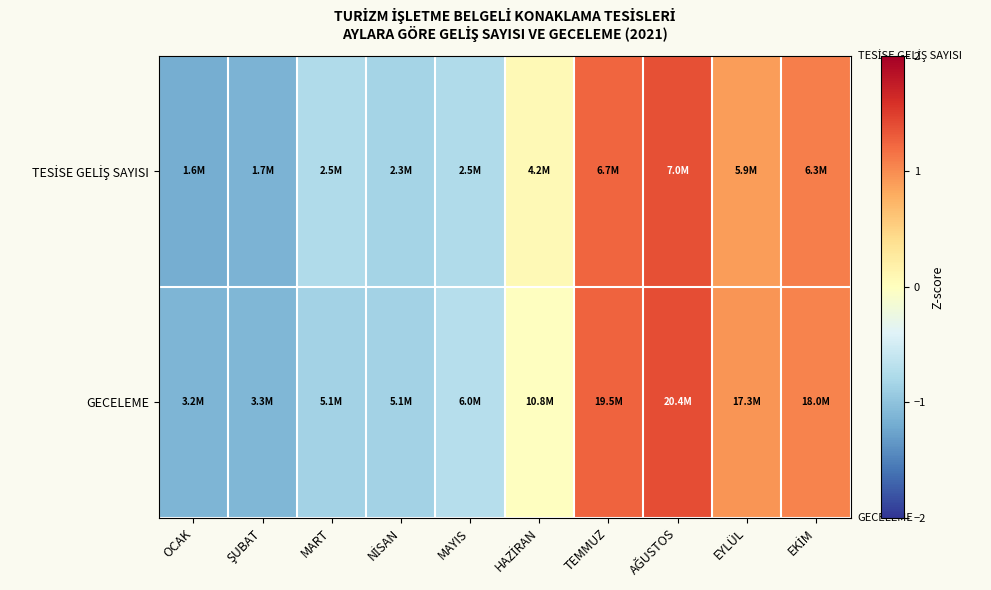

Rank the series at AĞUSTOS from highest to lowest value.

GECELEME, TESİSE GELİŞ SAYISI